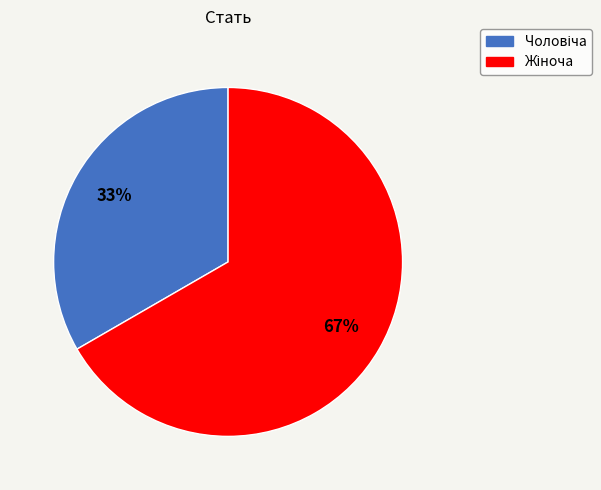

Is there a majority slice in this chart?

Yes